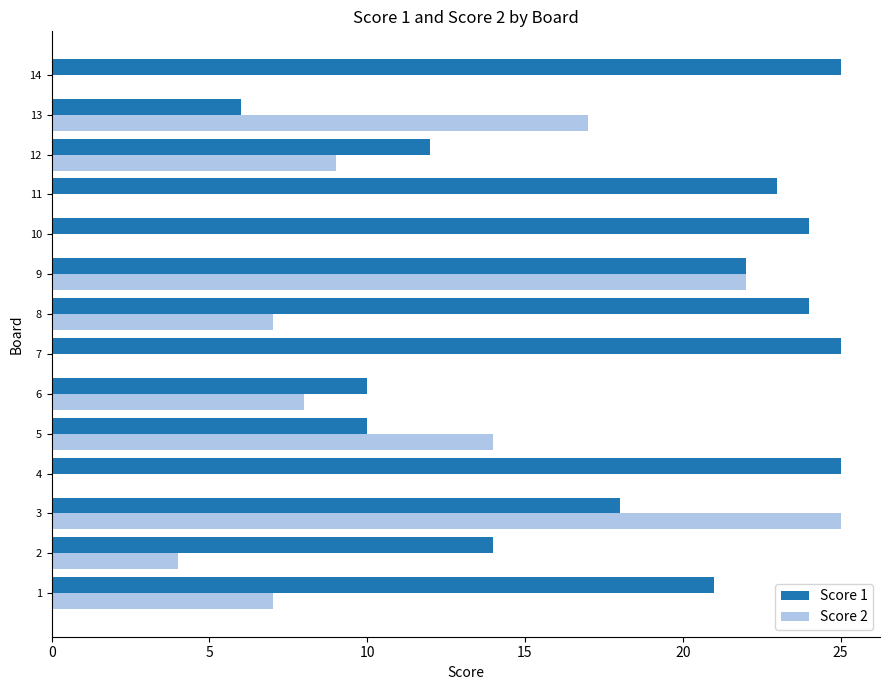

Which category has the highest value in the Score 2 series?

3